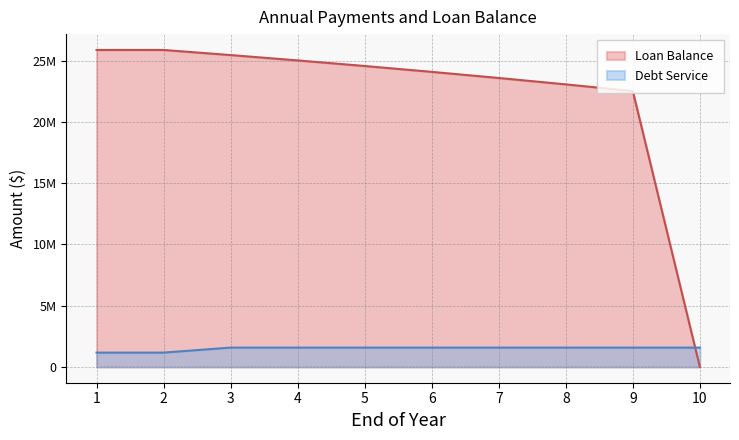

How many times do Debt Service and Loan Balance cross each other?

1